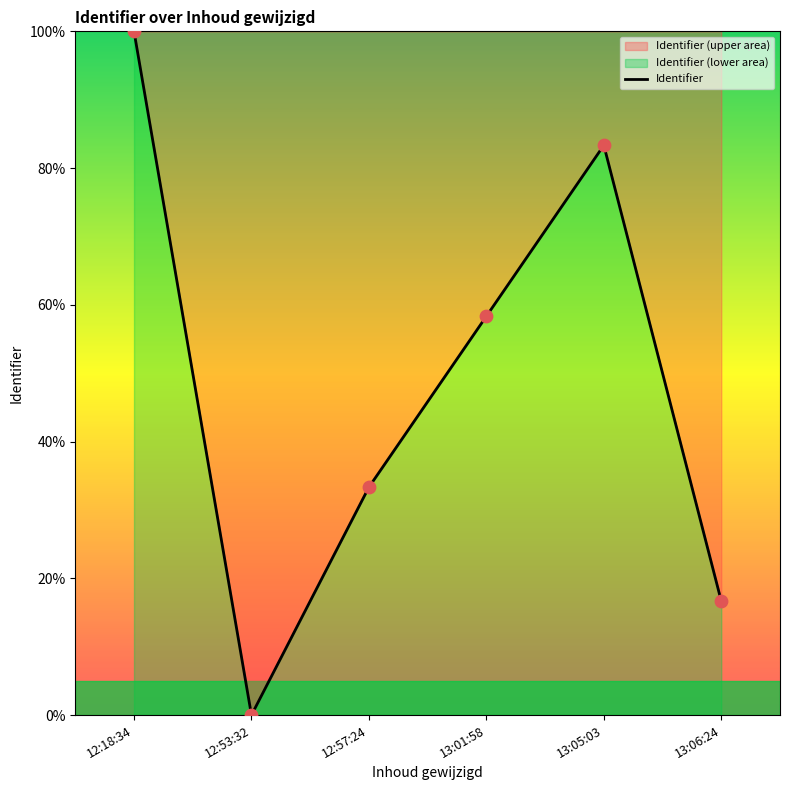

Approximately how many times larger is the value at 12:18:34 compared to 13:05:03?

1.2